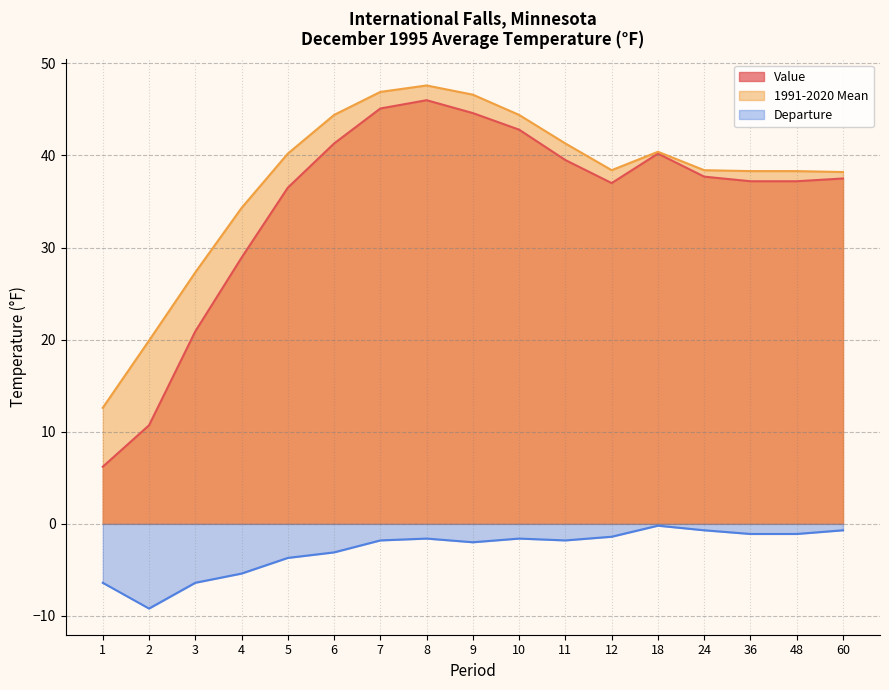

True or false: Departure and Value intersect in this chart.

False